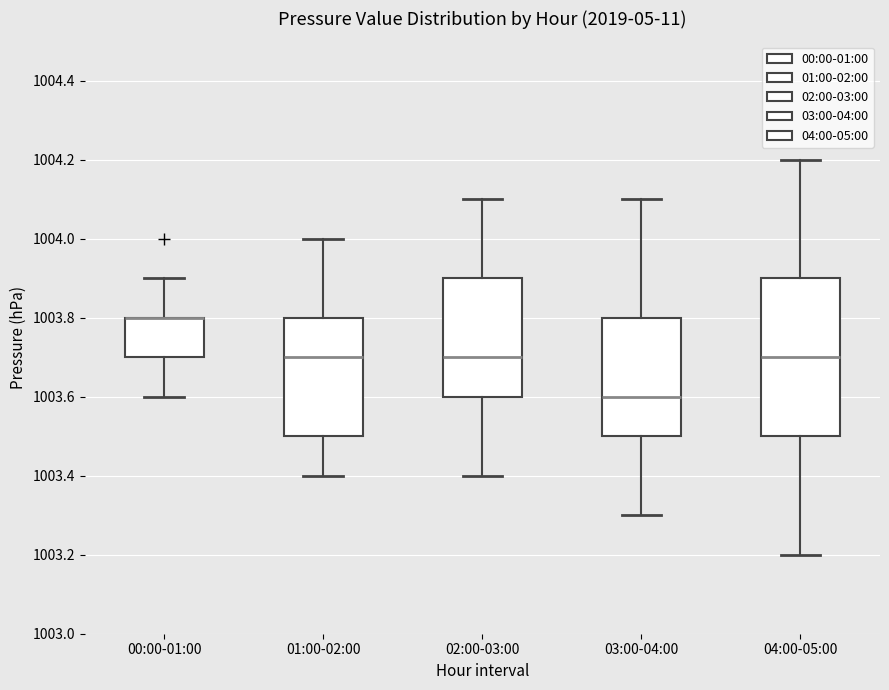

Where does the lower whisker of the box for 02:00-03:00 end on the y-axis? The values are not printed on the chart, so give them approximately, as read against the axis.

1003.4